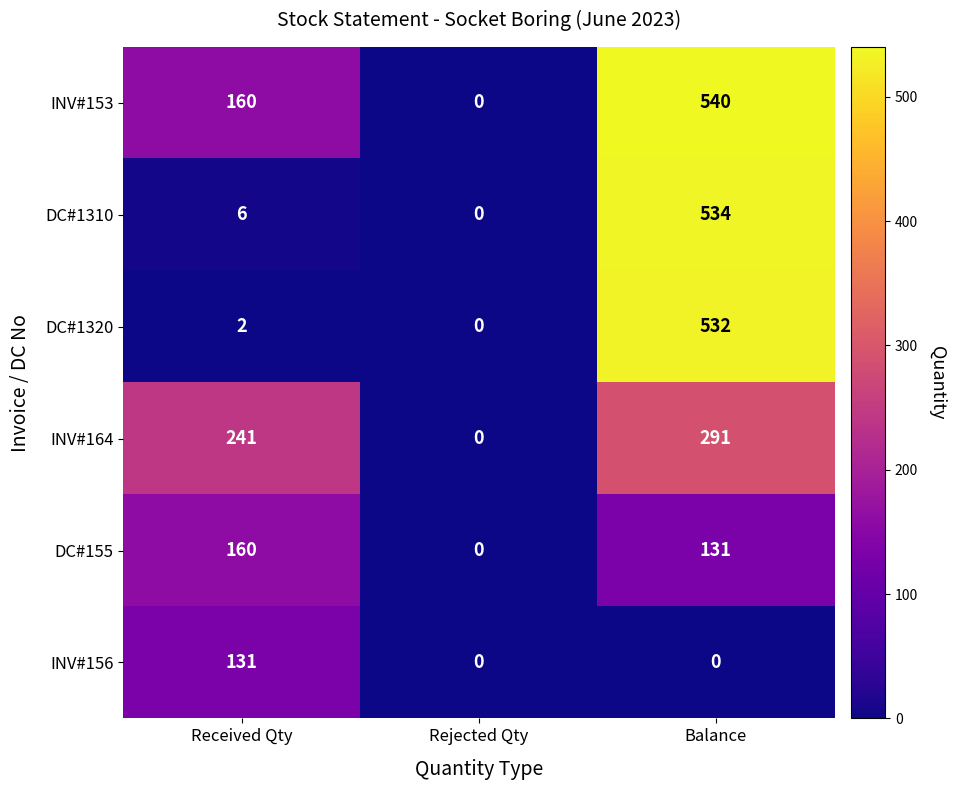

At which category is the sum across all series the highest?

Balance